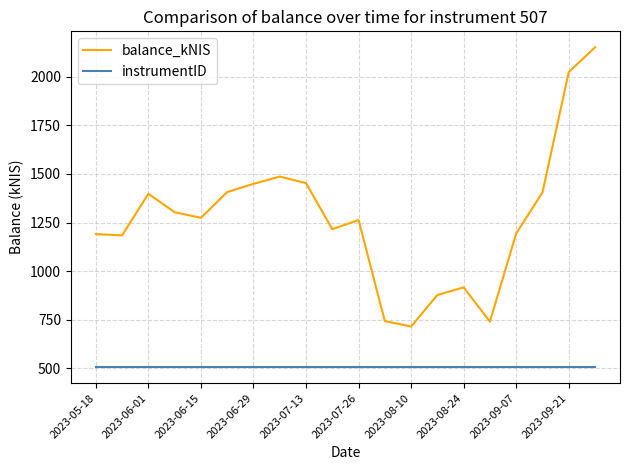

Does the chart have visible grid lines?

Yes